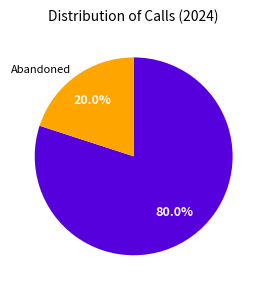

To the nearest percent, what is the average slice percentage?

50%